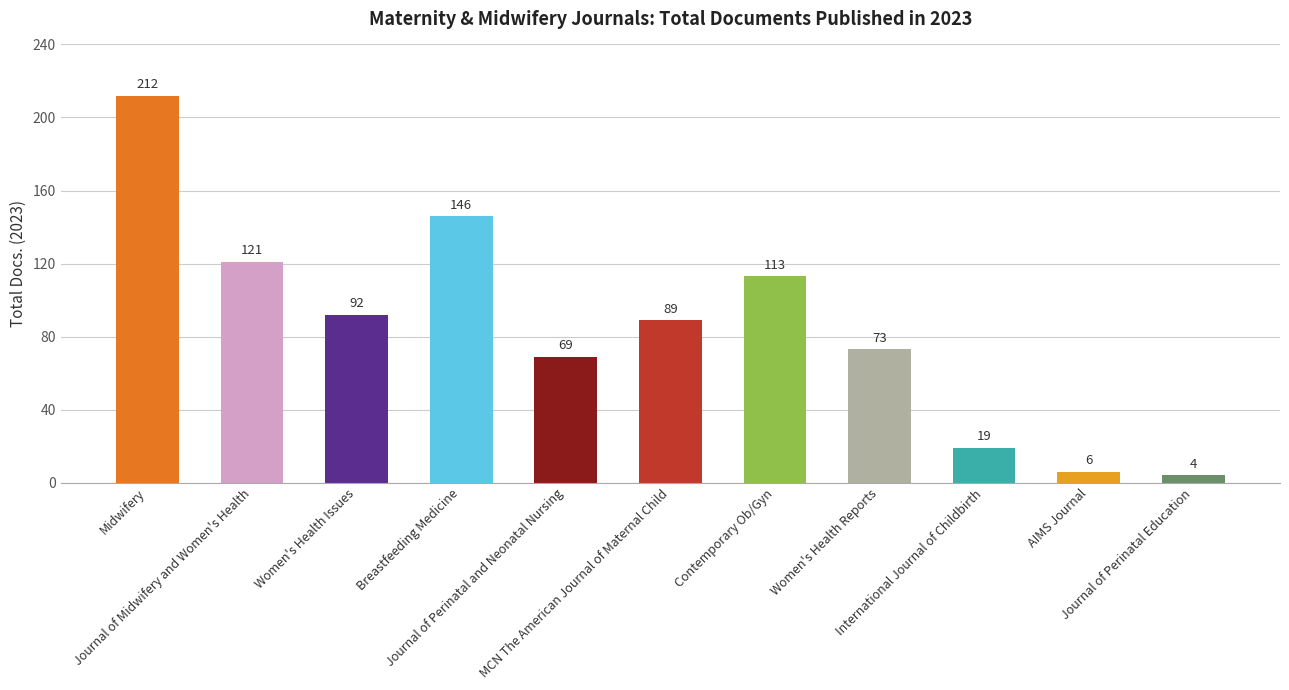

Approximately how many times larger is the value at Women's Health Issues compared to Breastfeeding Medicine?

0.6